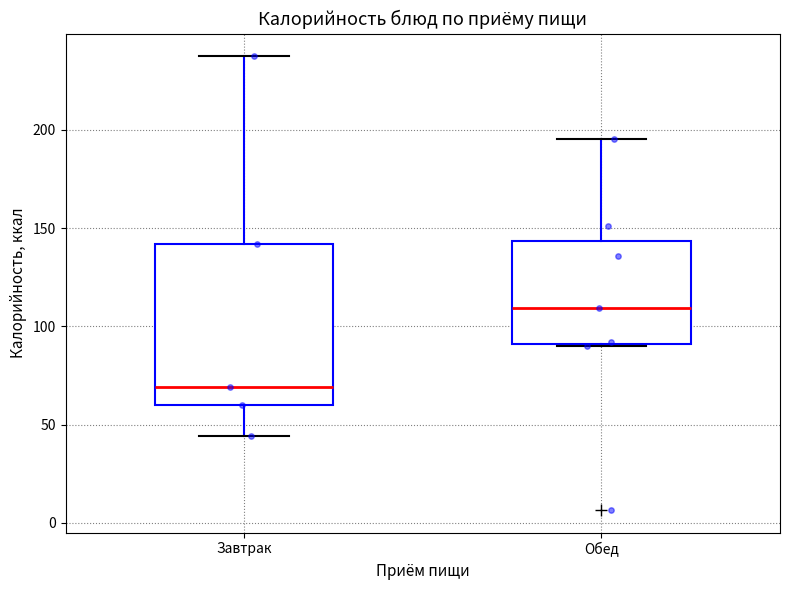

Reading left to right, transcribe this box plot: for each box, give where its median line is, the range the box spans, and where its two whiskers end, as read against the y-axis. The values are not printed on the chart, so give them approximately, as read against the axis.

Завтрак: median 70, box 60 to 140, whiskers 45 to 240
Обед: median 110, box 90 to 145, whiskers 90 to 195